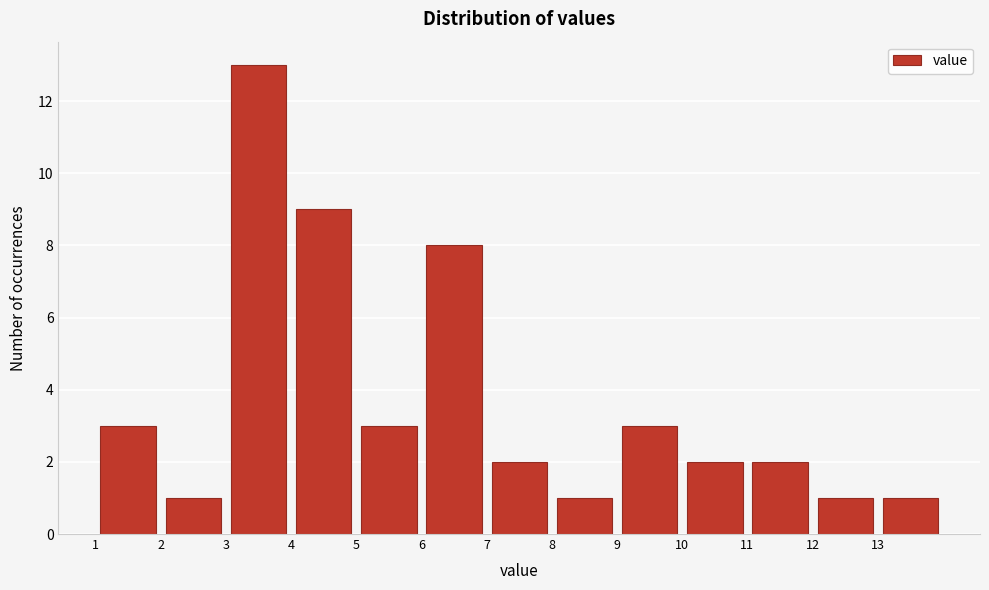

How tall is the bar that spans 9 to 10 on the x-axis? The values are not printed on the chart, so give them approximately, as read against the axis.

3